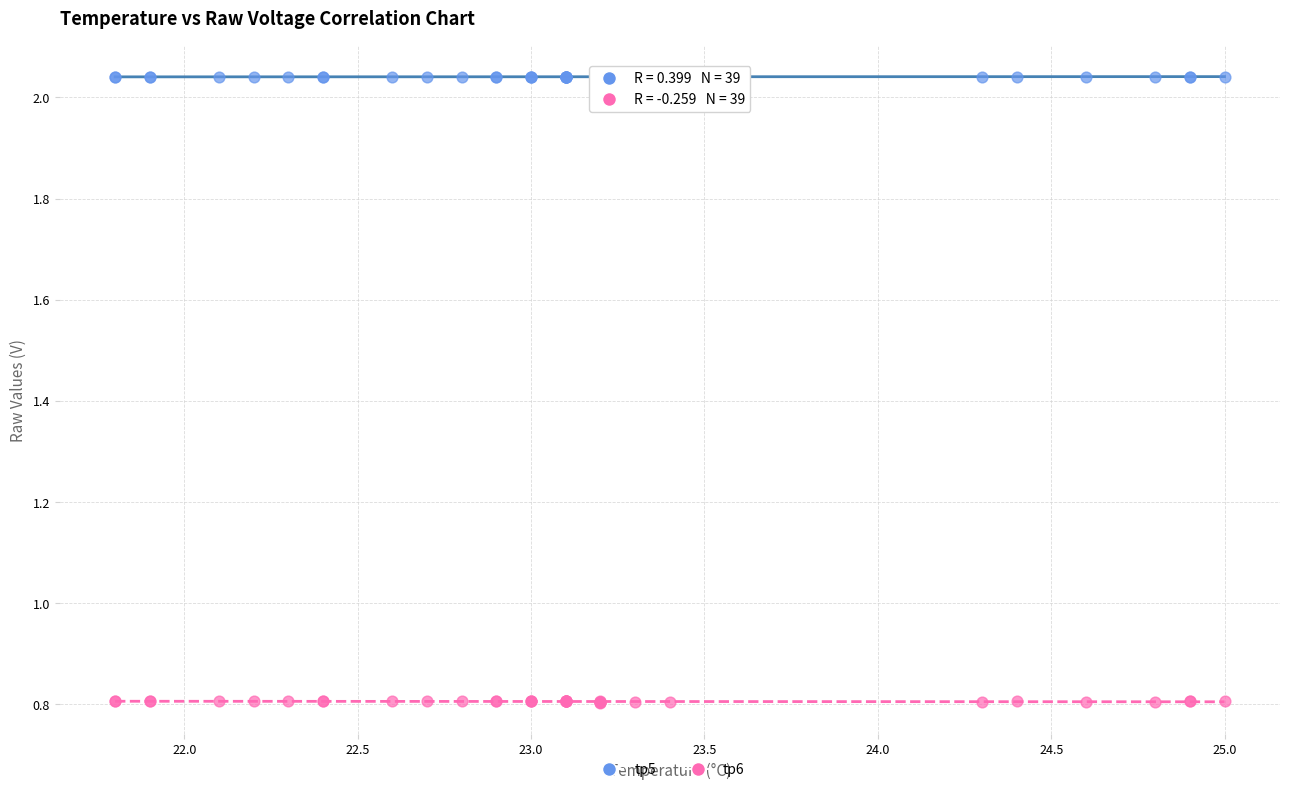

Which series contains the lowest Y value?

tp6